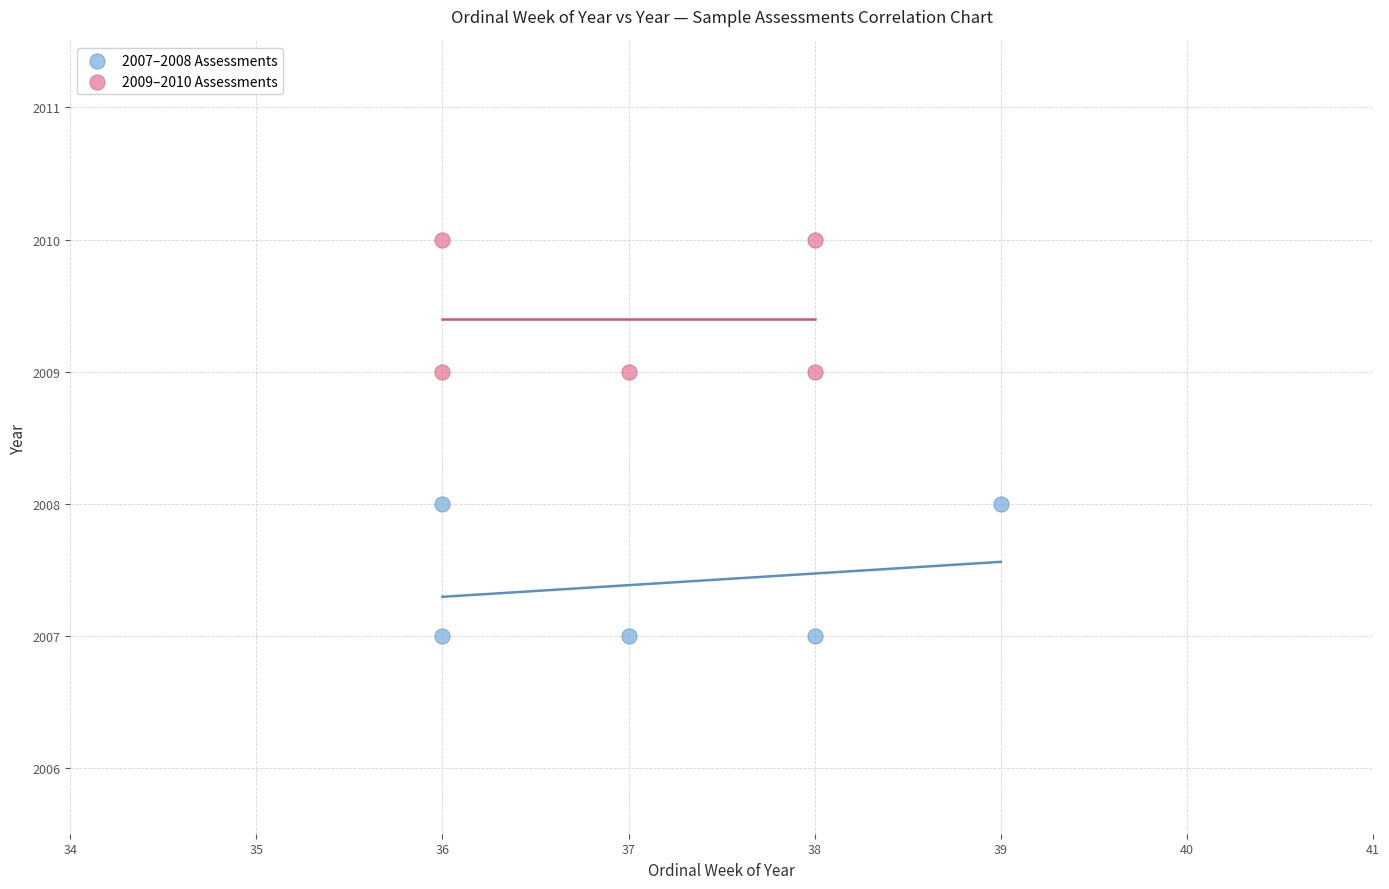

Which series contains the lowest Y value?

2007–2008 Assessments